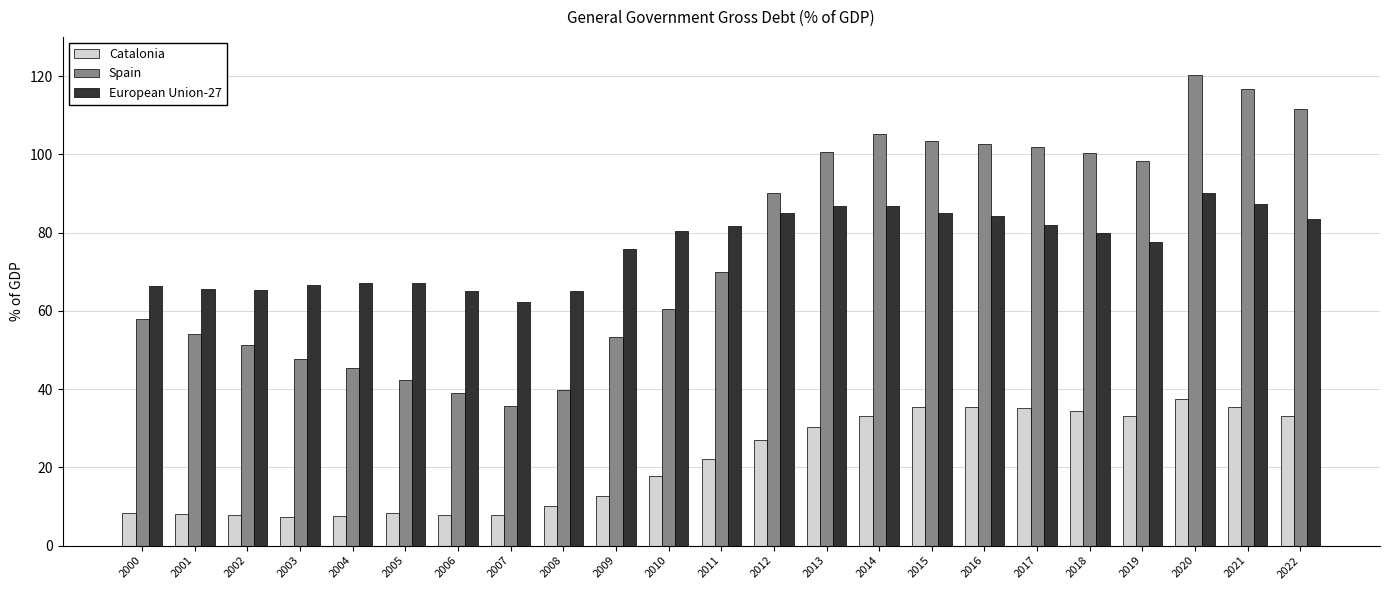

What is the value of the Spain bar at the 10th from the left?

53.3